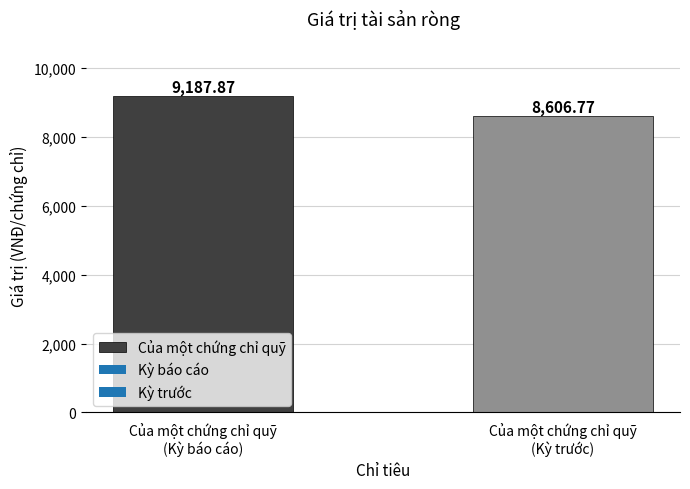

Is it true that the value at Của một chứng chỉ quỹ
(Kỳ trước) is 15358.6?

False